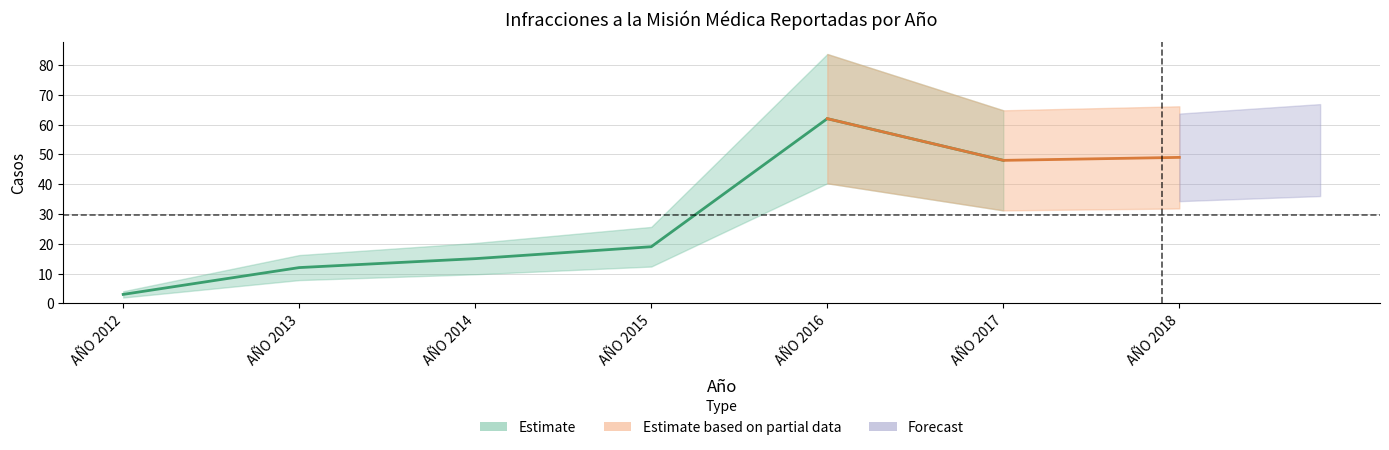

Rank the categories by value from highest to lowest.

AÑO 2016, AÑO 2018, AÑO 2017, AÑO 2015, AÑO 2014, AÑO 2013, AÑO 2012